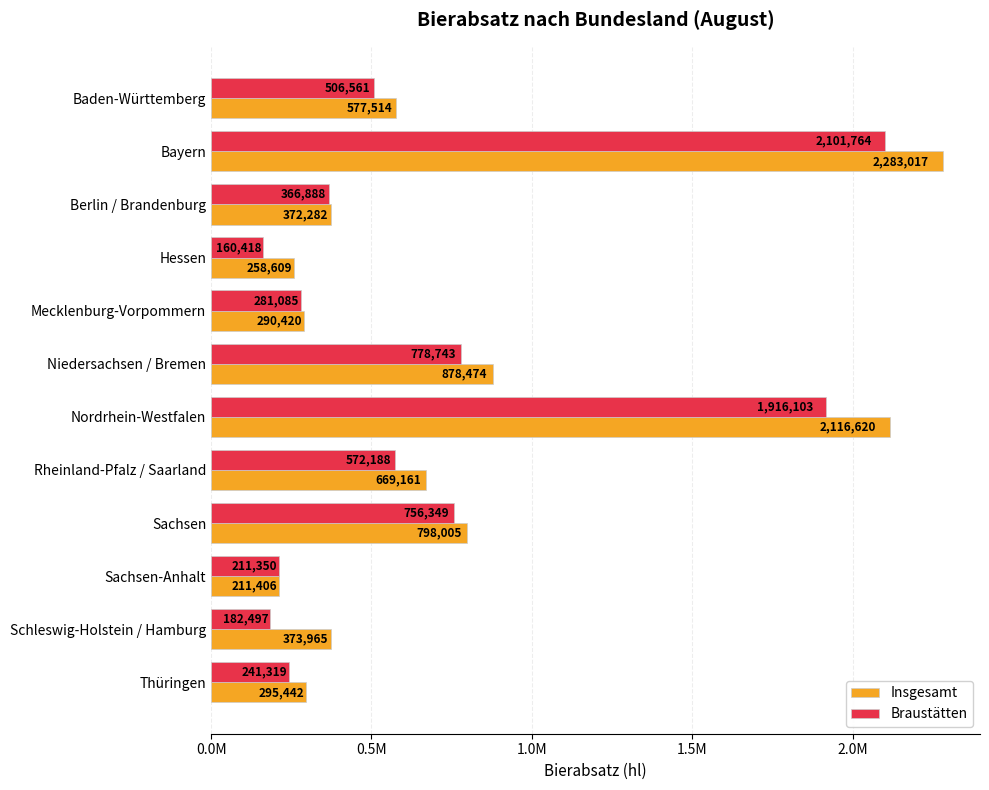

What are all the series names shown in the legend?

Insgesamt, Braustätten